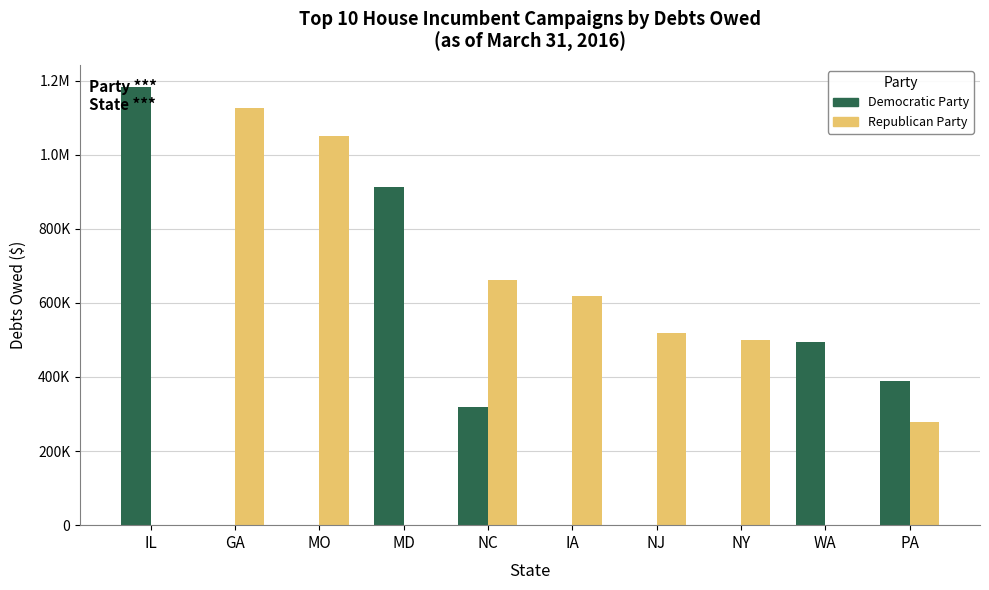

What is the difference between the maximum and minimum values in the Democratic Party series?

1183604.7